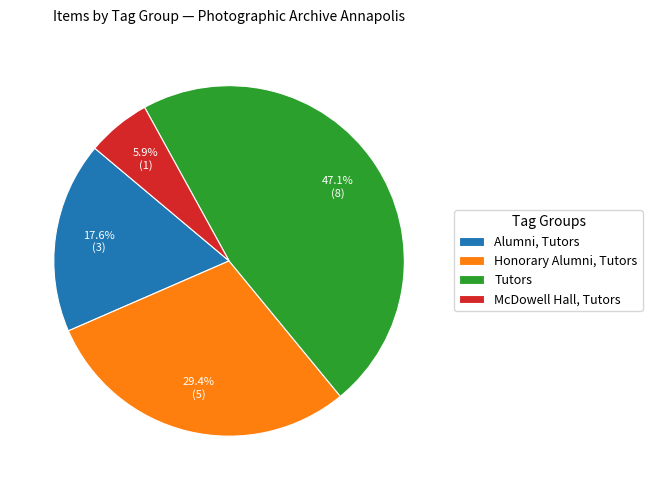

Rank the categories by value from lowest to highest.

McDowell Hall, Tutors, Alumni, Tutors, Honorary Alumni, Tutors, Tutors